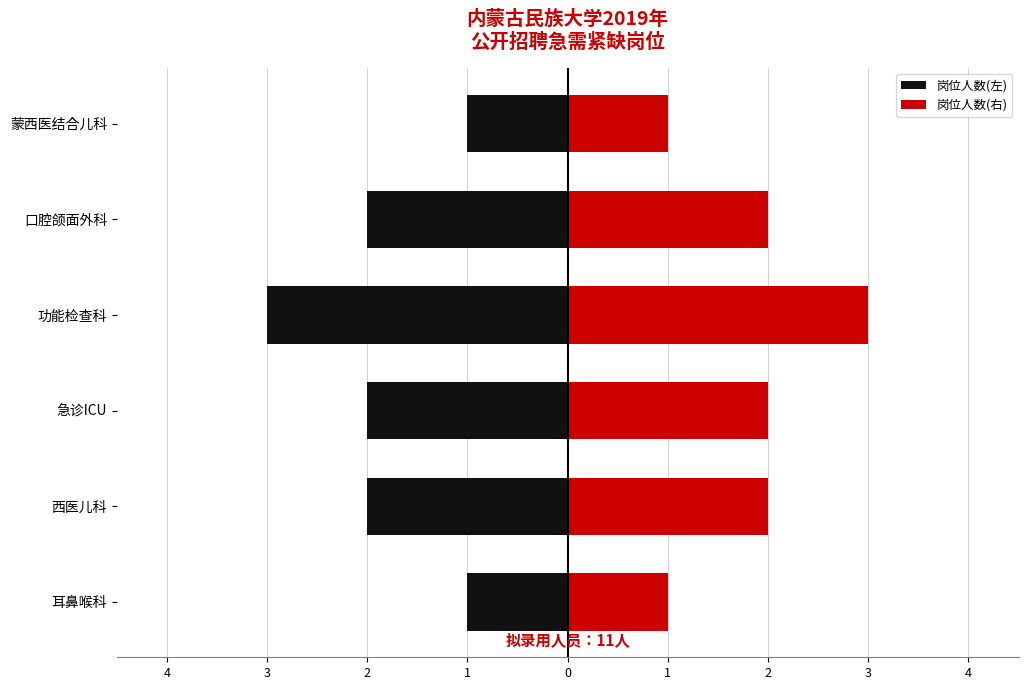

List the series in order of their overall mean, lowest first.

岗位人数(左), 岗位人数(右)